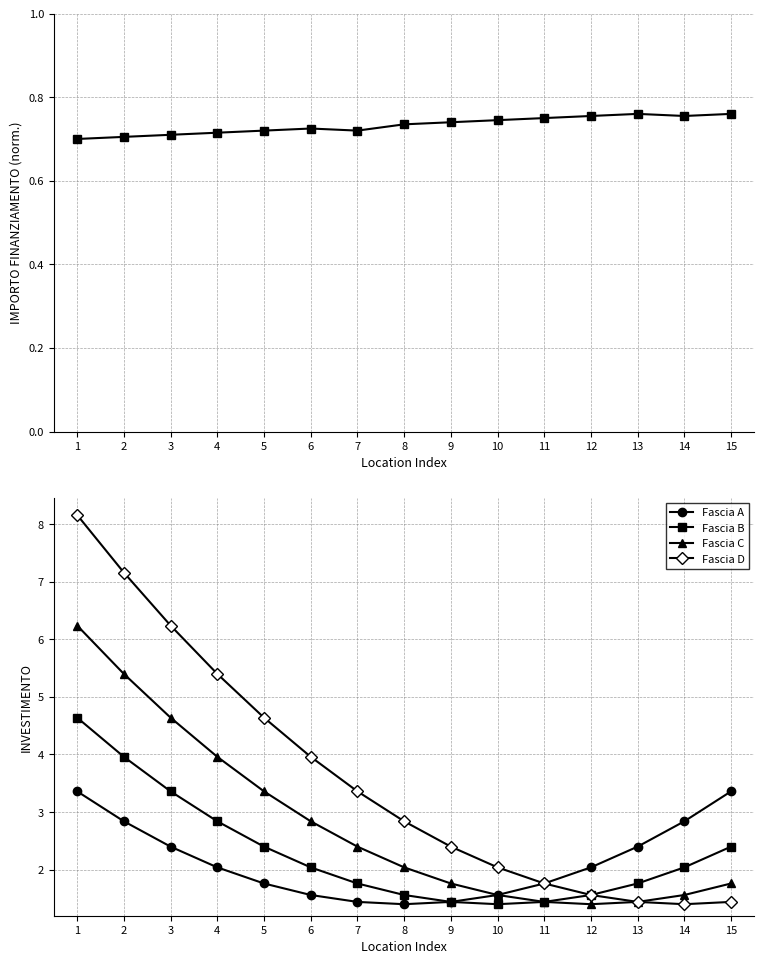

What is the total value across all series at 10?

7.3